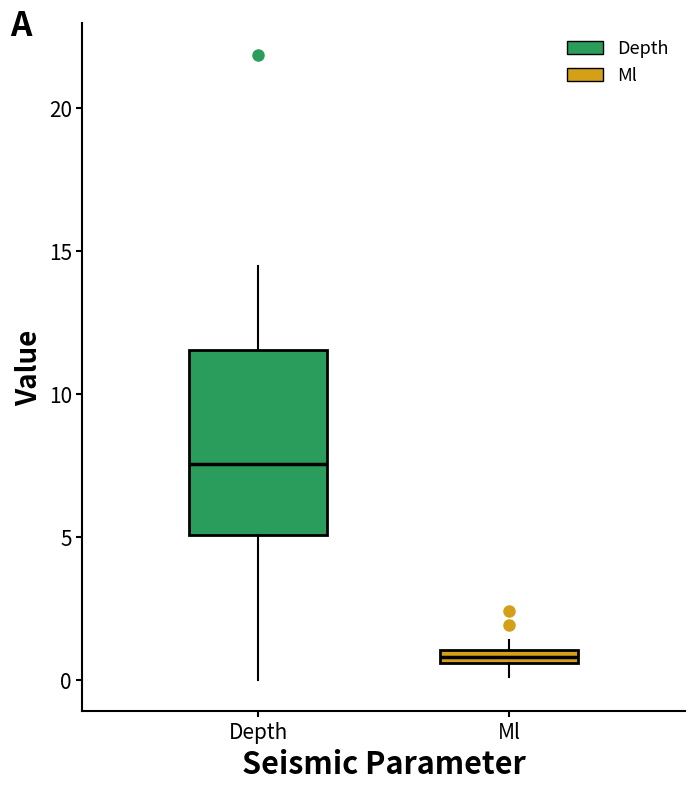

Which box has the highest median line?

Depth